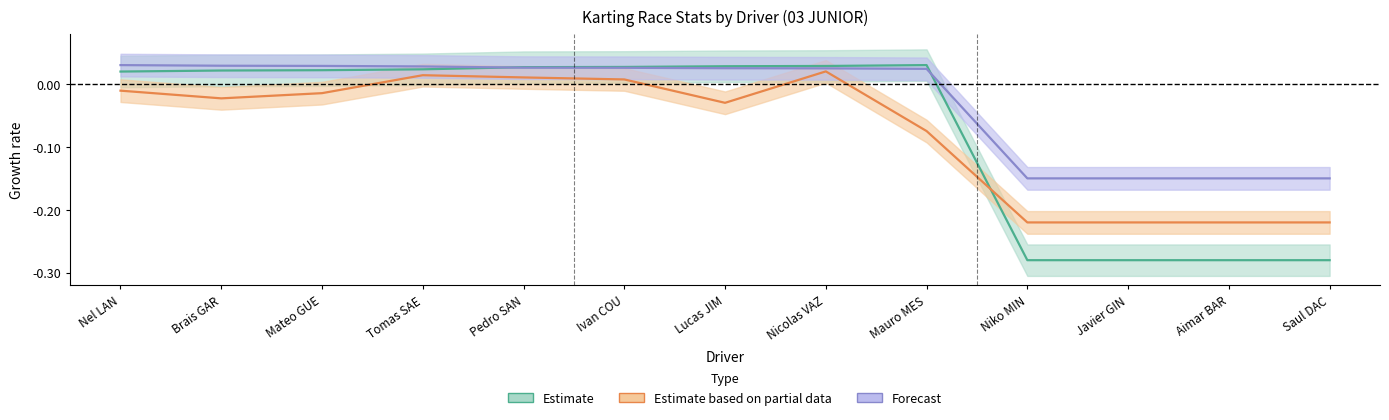

True or false: Best Lap time and Total Laps intersect in this chart.

False